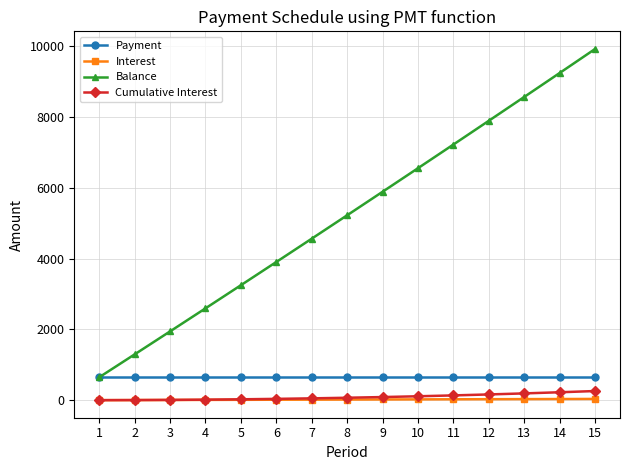

True or false: Interest and Balance cross at least once.

False